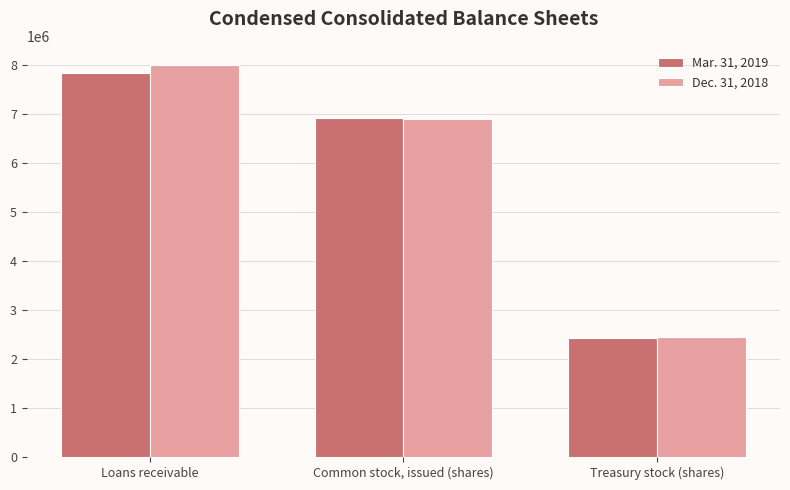

Reading left to right, list all the values displayed in this chart.

Mar. 31, 2019: 7846622	6912003	2428797
Dec. 31, 2018: 7995569	6902003	2443522